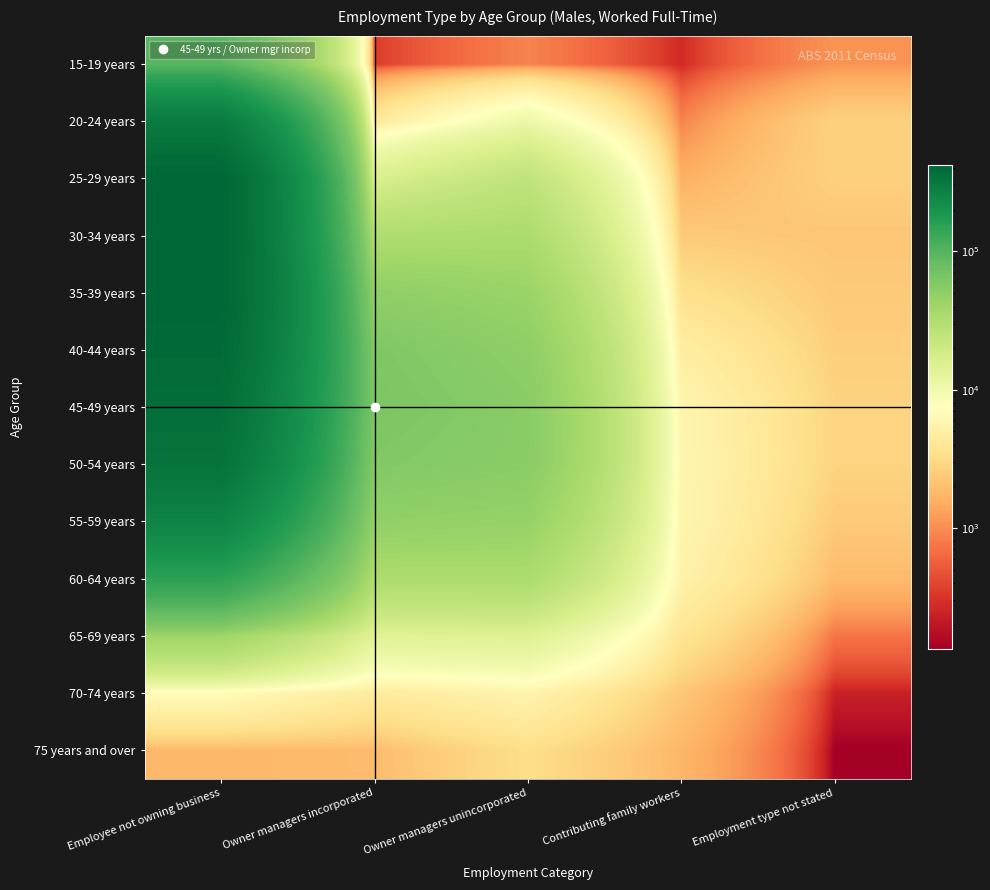

What is the minimum value shown in the chart?

133